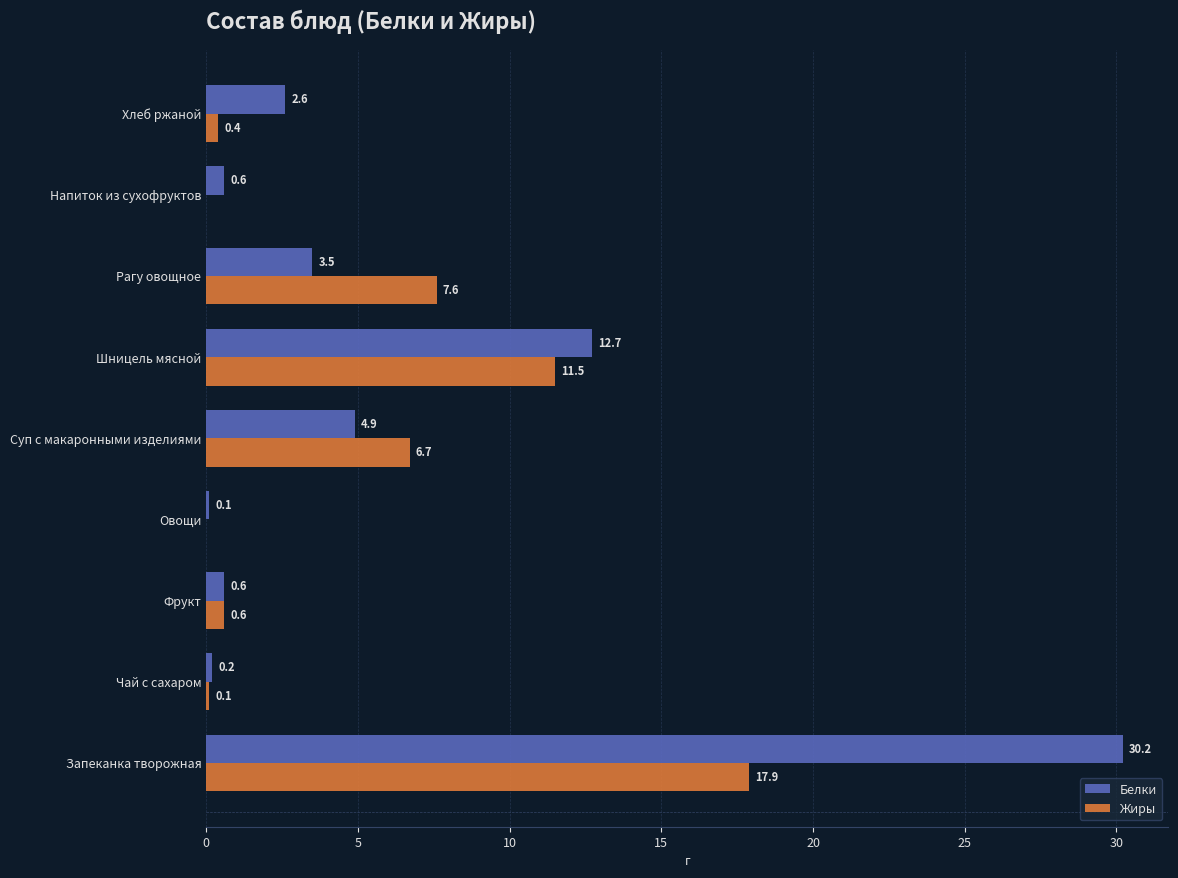

Where is Белки nearest to the value 15?

Шницель мясной